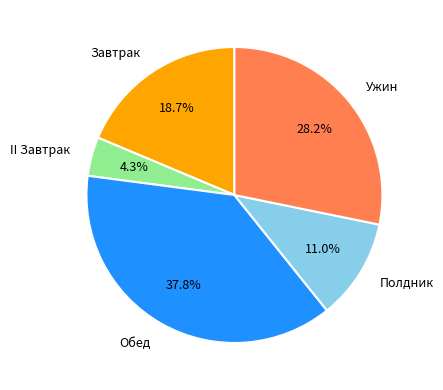

True or false: Завтрак accounts for 30% of the total.

False